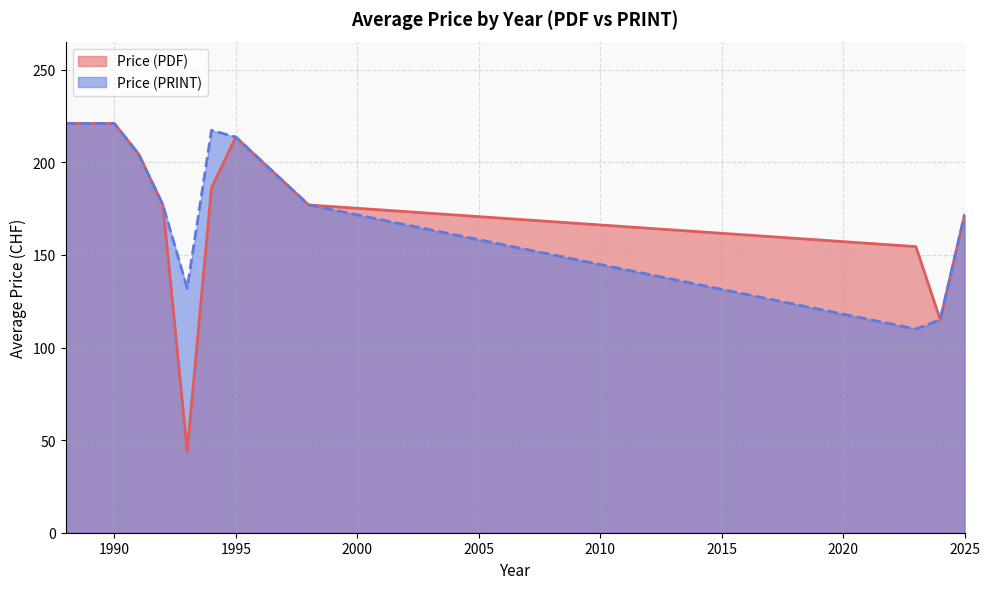

What is the total value across all series at 2025?

343.0